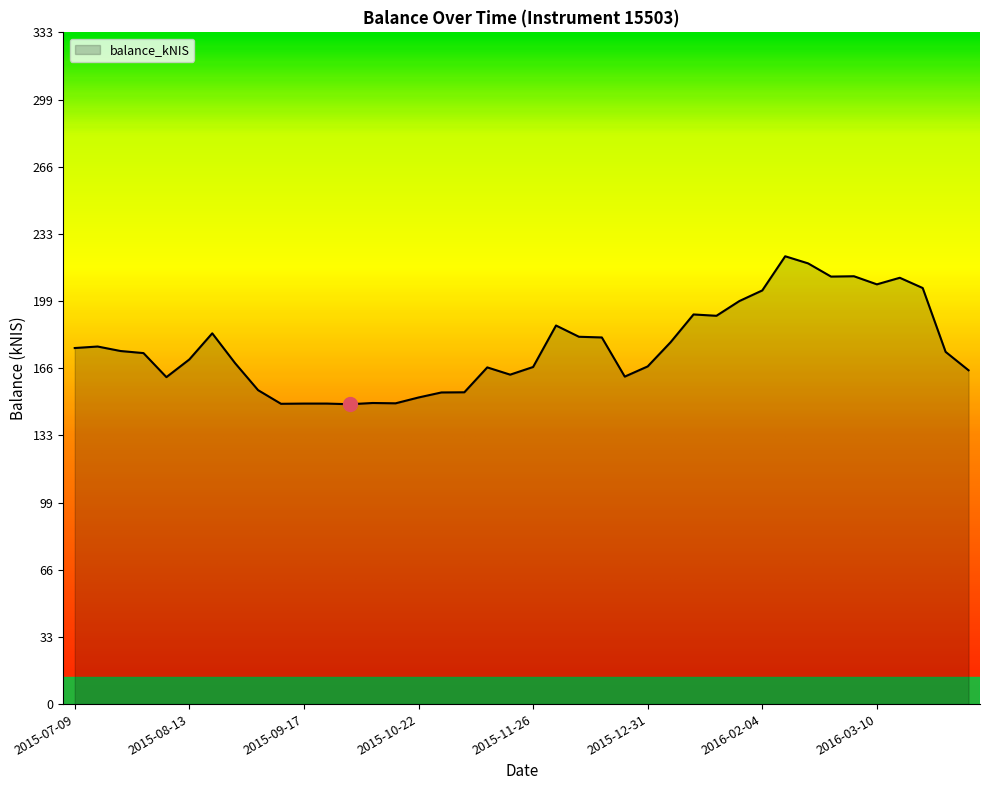

What is the sum of all values?

7084.2